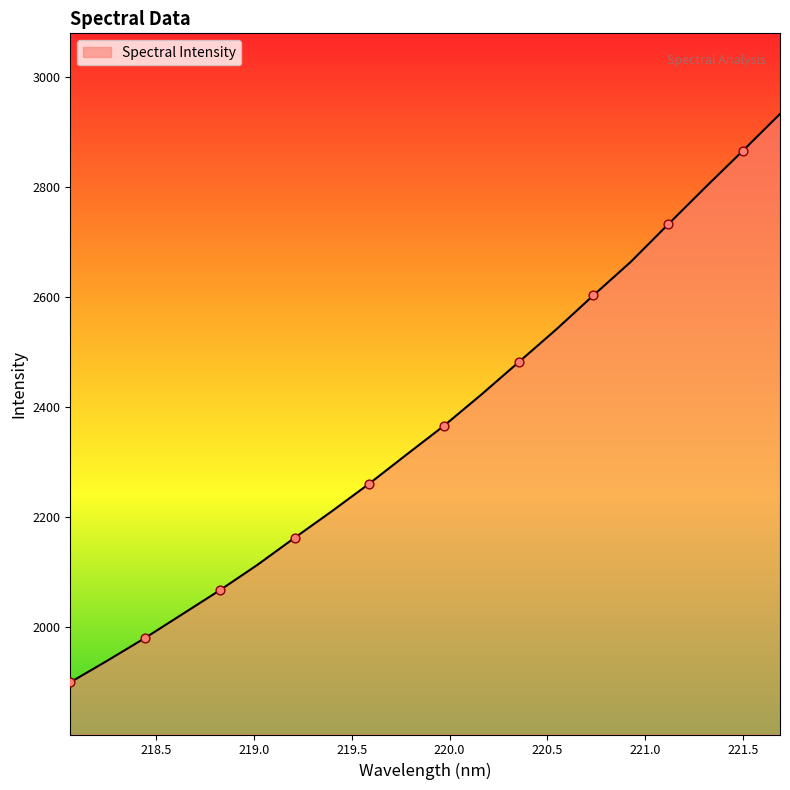

What is the difference between the maximum and minimum values?

1033.6